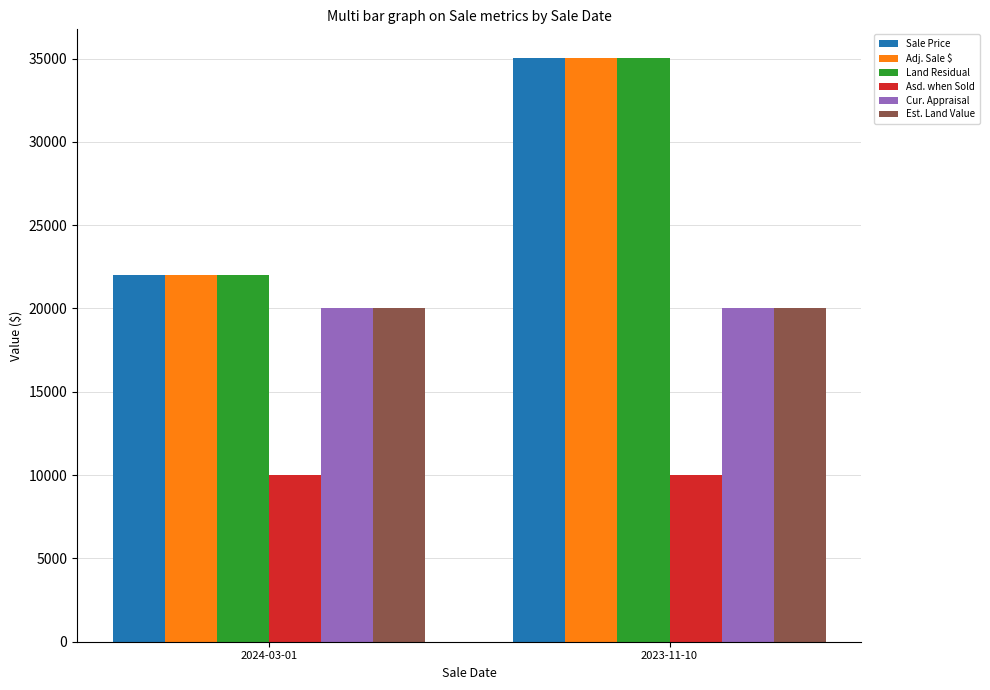

What is the sum of all Adj. Sale $ values?

57001